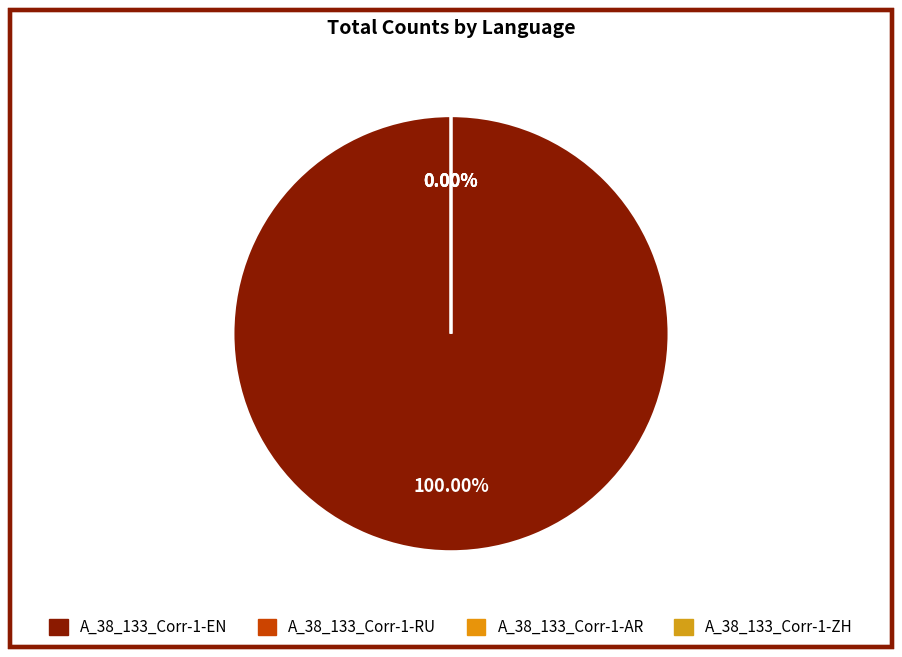

Is the sum of A_38_133_Corr-1-RU and A_38_133_Corr-1-EN greater than half?

Yes